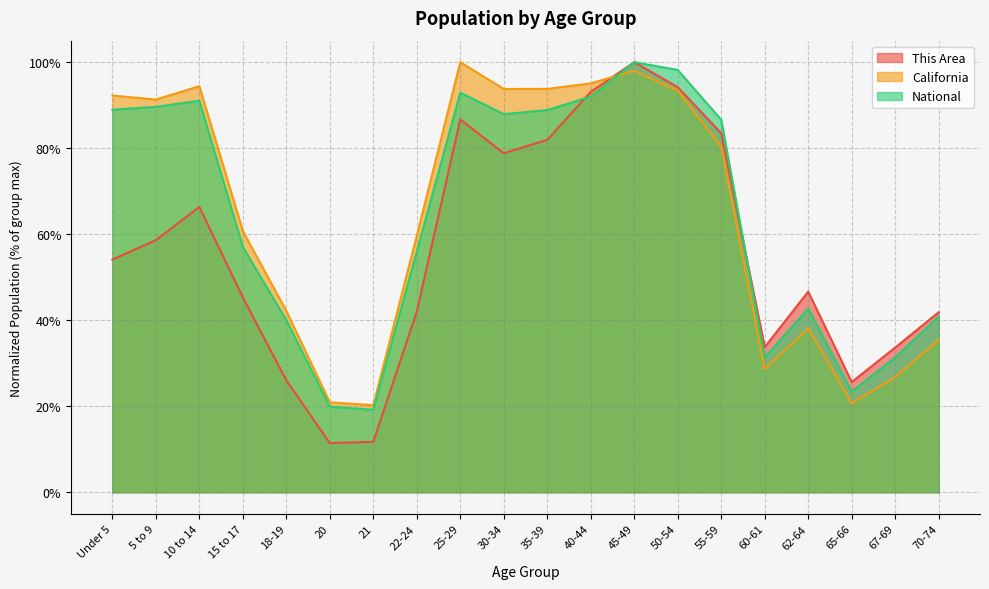

What is the value of the California point at the 19th from the left?

0.3